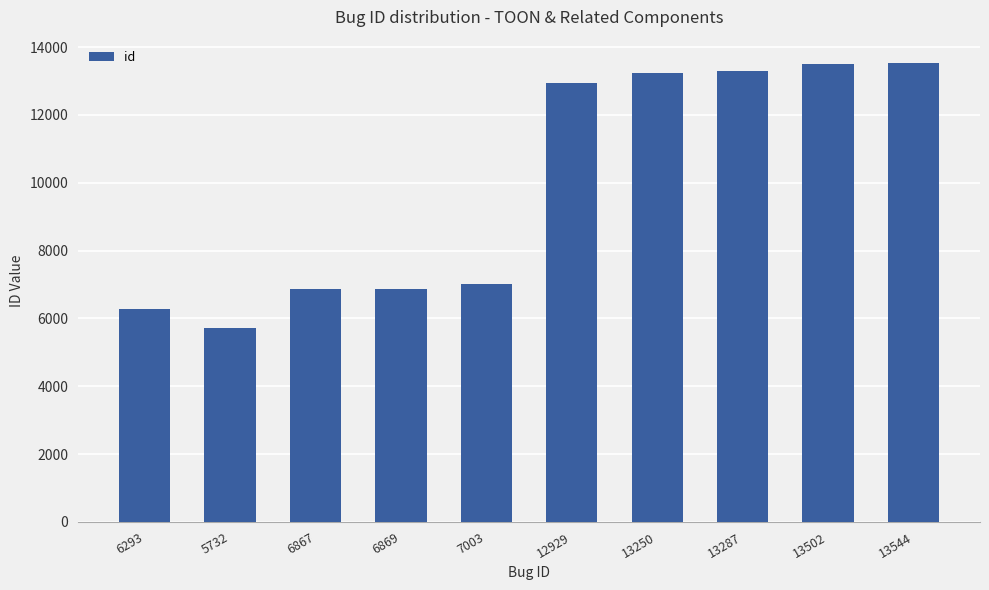

What is the change in value from 6869 to 13287?

+6418